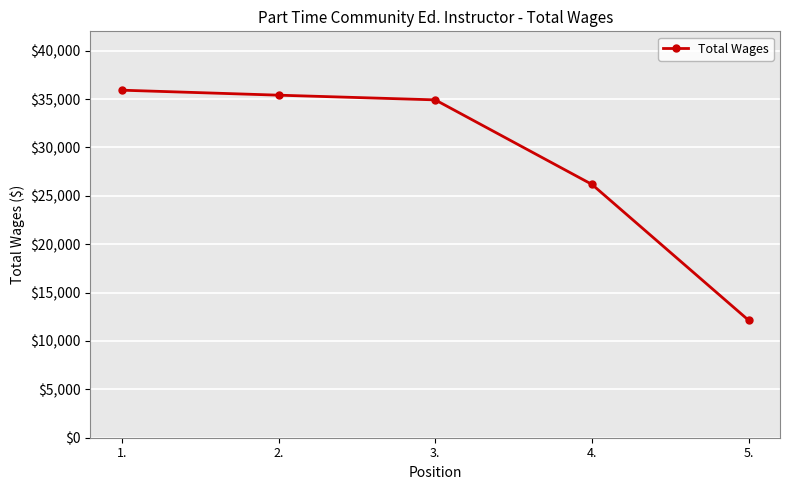

List the labels in order of value, smallest first.

5., 4., 3., 2., 1.